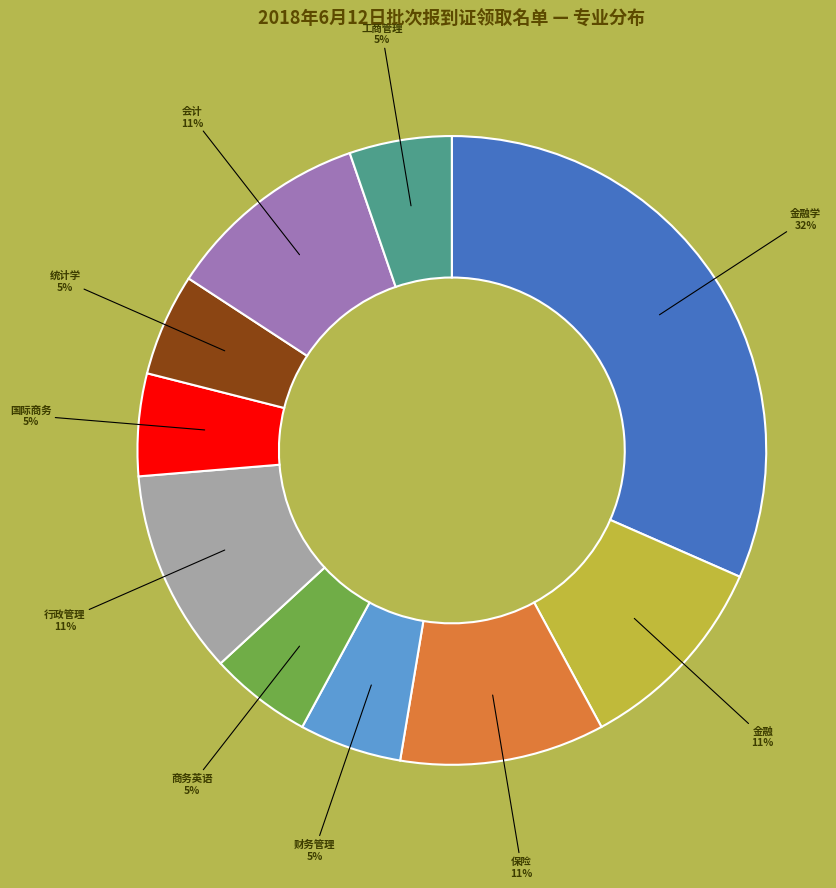

How many slices are in this pie chart?

10